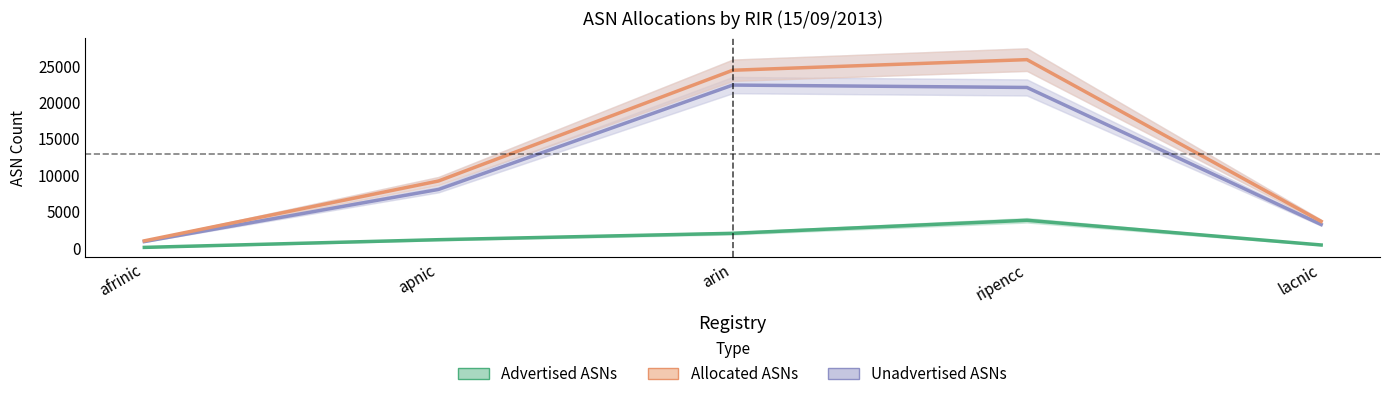

What is the lowest value of the Allocated ASNs series?

999